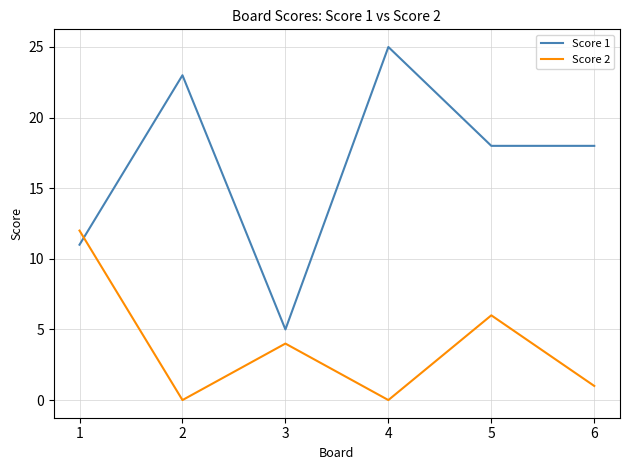

Reading left to right, transcribe all the data shown in this chart.

Score 1: 1=11	2=23	3=5	4=25	5=18	6=18
Score 2: 1=12	2=0	3=4	4=0	5=6	6=1